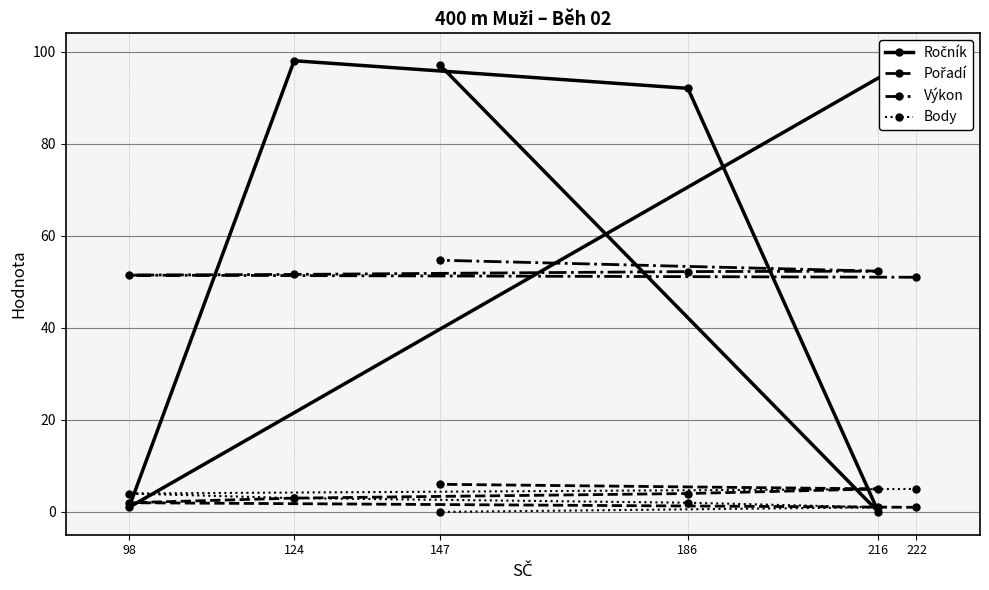

How many values in Ročník are above zero?

5